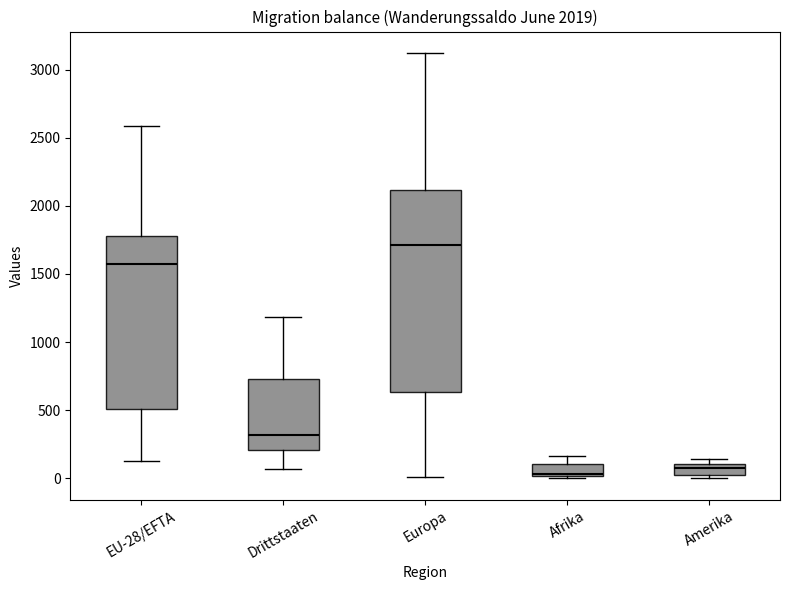

Which box is the tallest, from its lower edge to its upper edge?

Europa